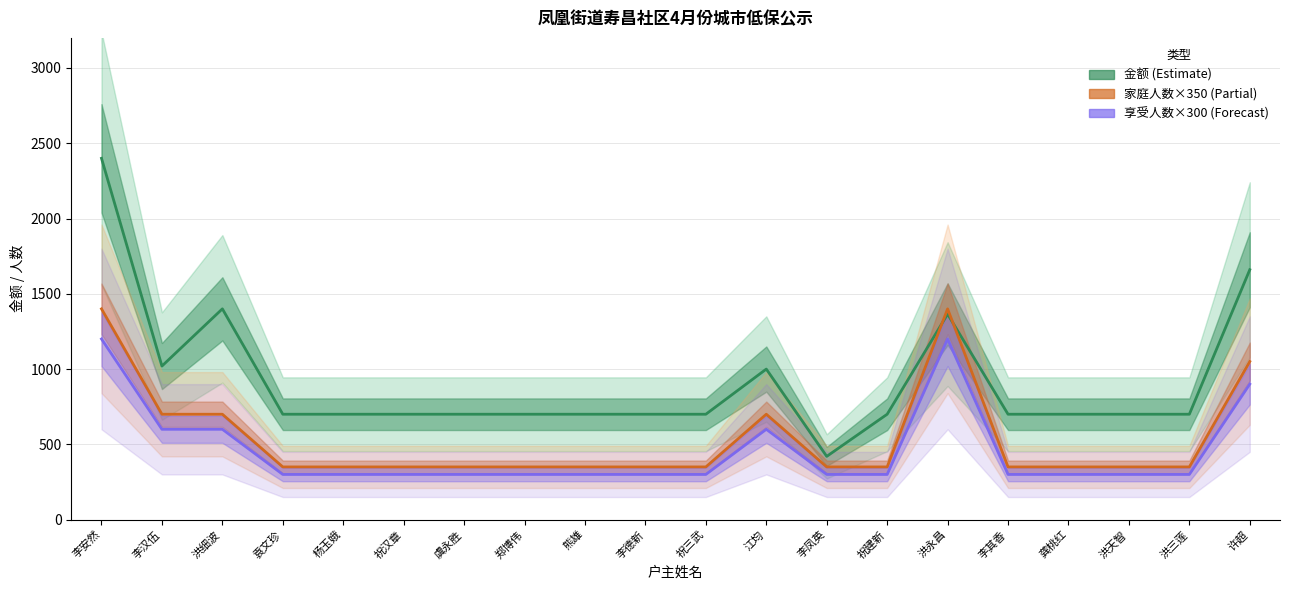

At which label is 享受人数×300 (中值) closest to 750?

李汉伍